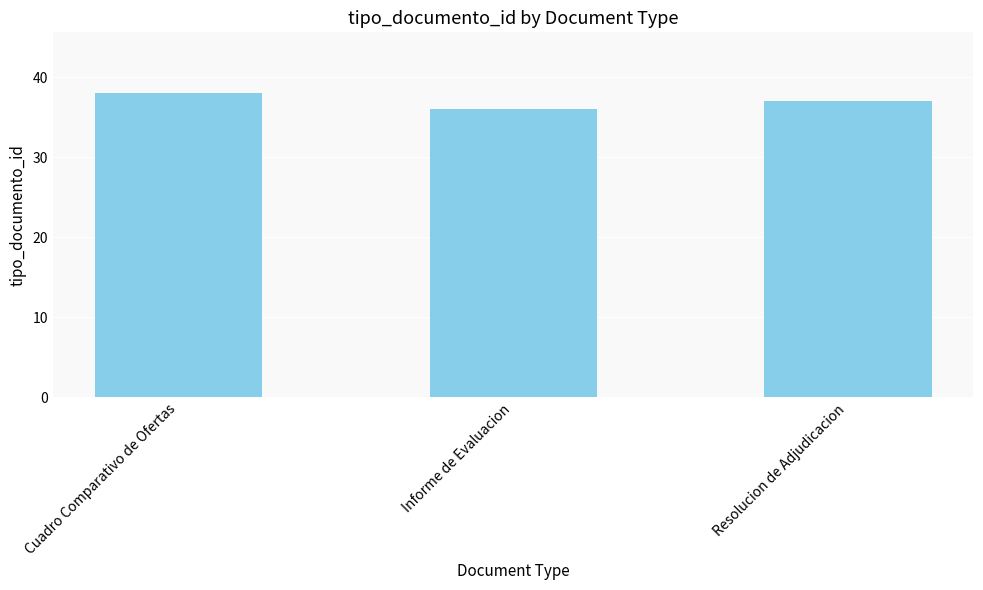

Reading left to right, list all the values displayed in this chart.

Cuadro Comparativo de Ofertas=38	Informe de Evaluacion=36	Resolucion de Adjudicacion=37